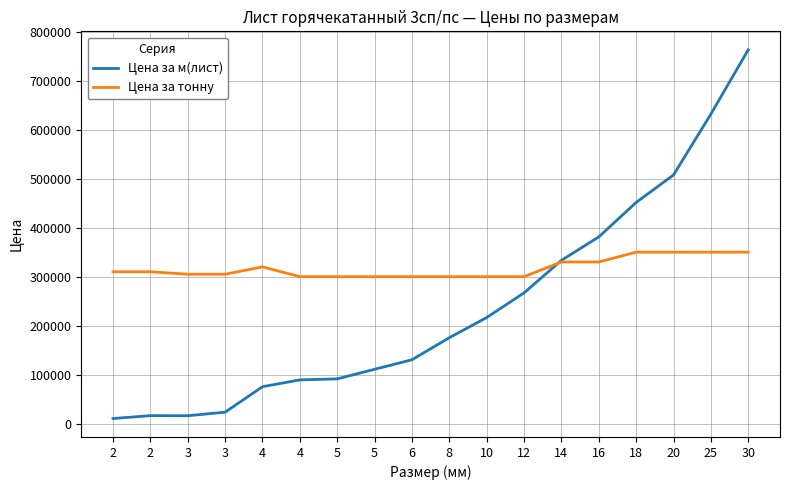

What are all the series names shown in the legend?

Цена за м(лист), Цена за тонну